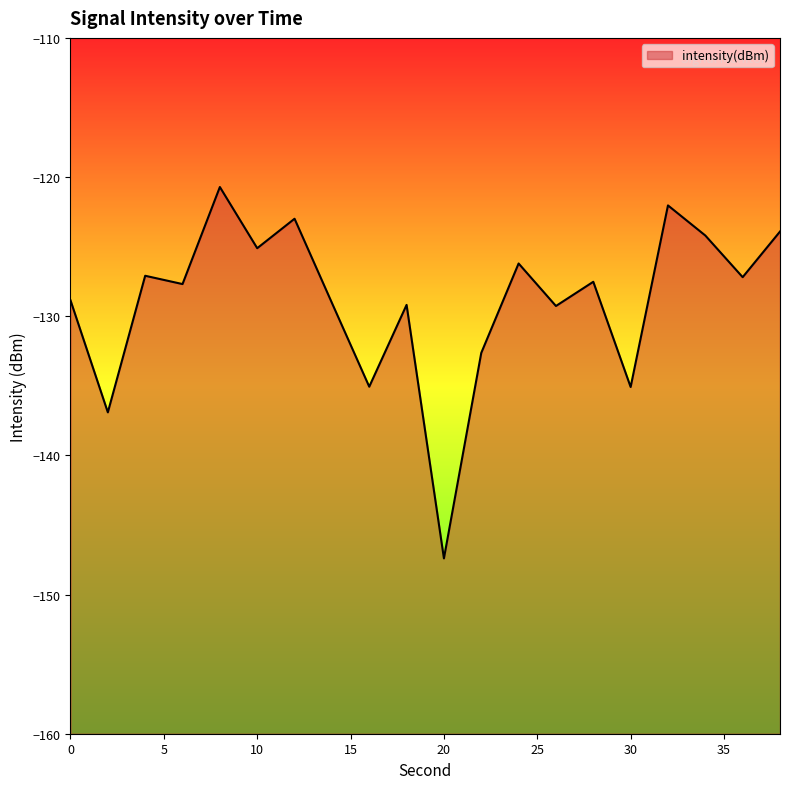

What is the difference between the maximum and minimum values?

26.7